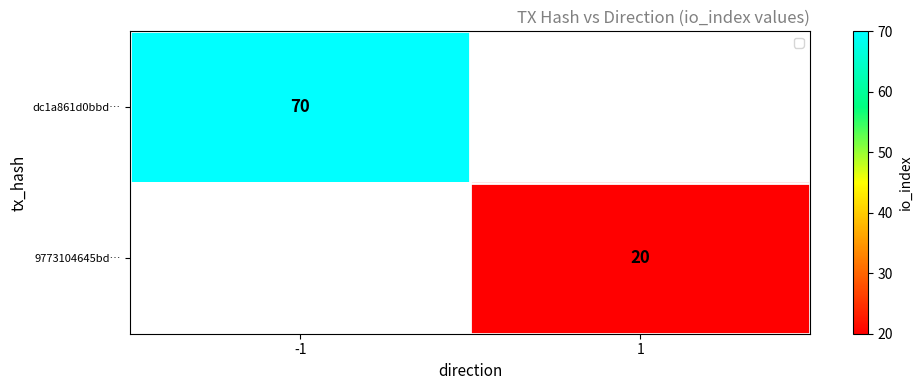

Is it true that dc1a861d0bbd… equals 70 at -1?

True